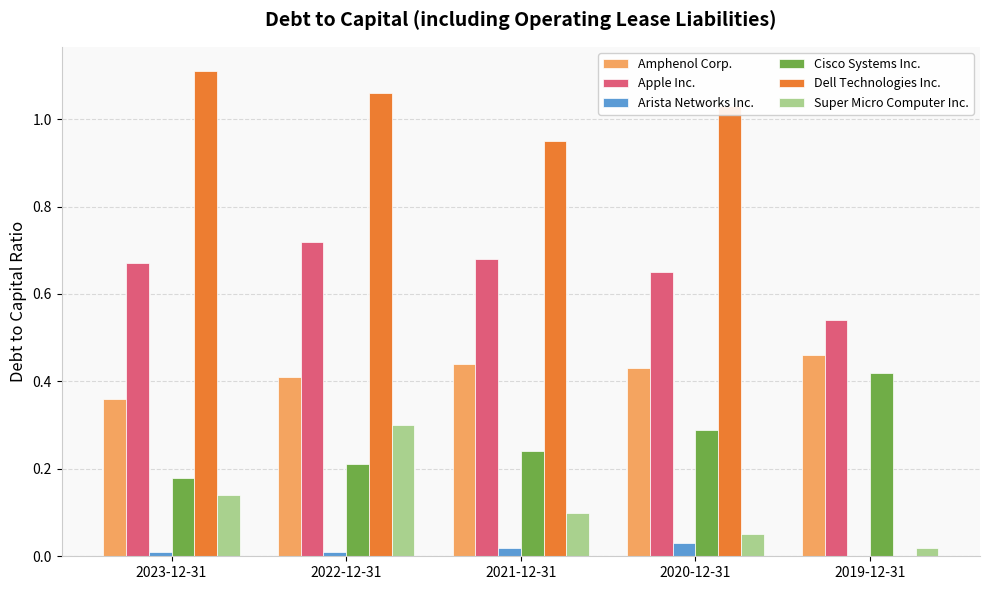

Which label corresponds to the largest value in the chart?

2023-12-31